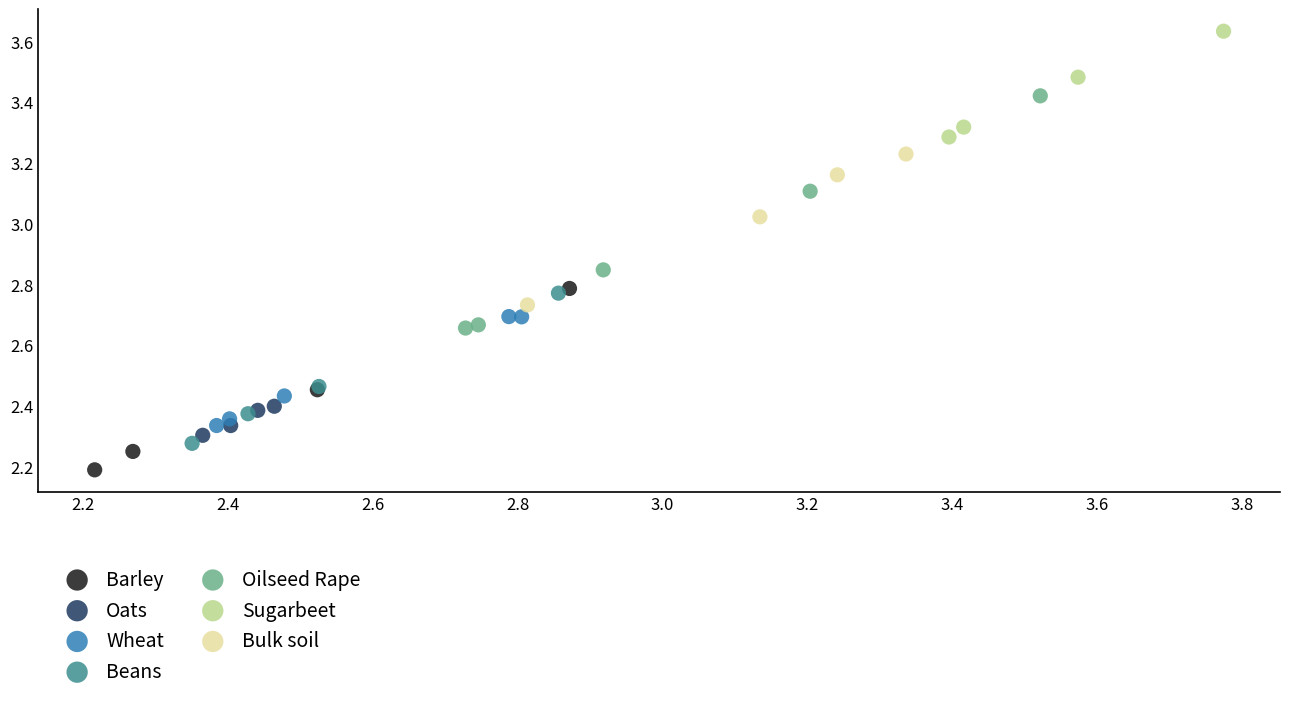

Which series has the widest spread of Y values?

Oilseed Rape